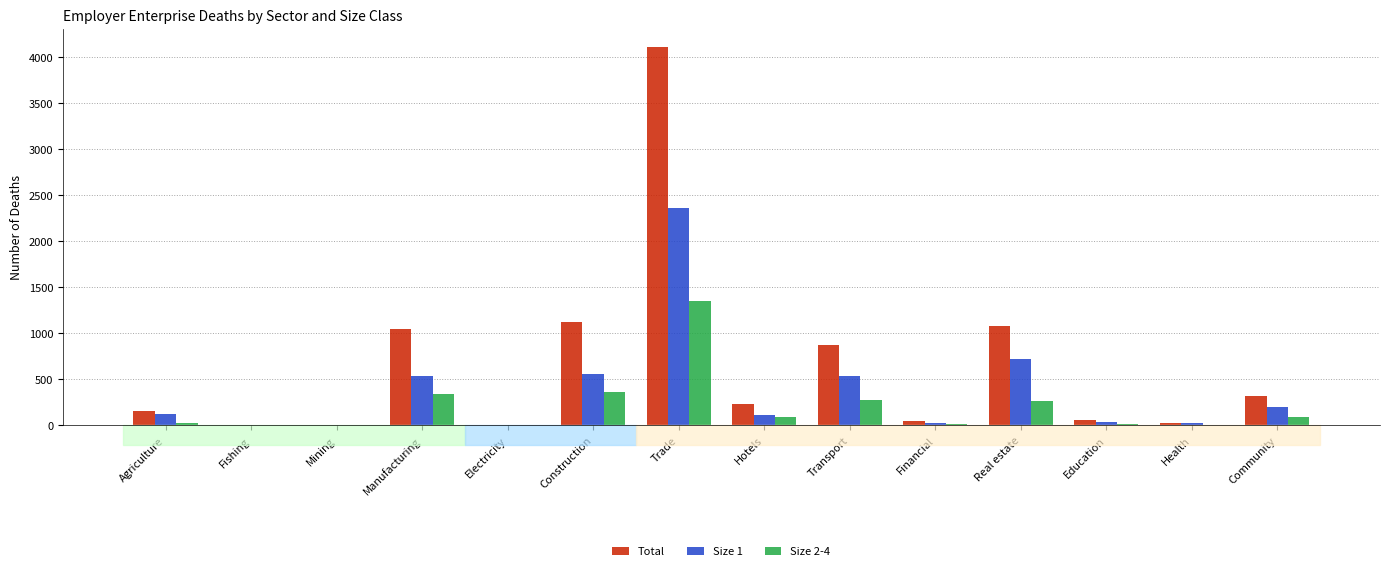

What is the total value across all series at Construction?

2053